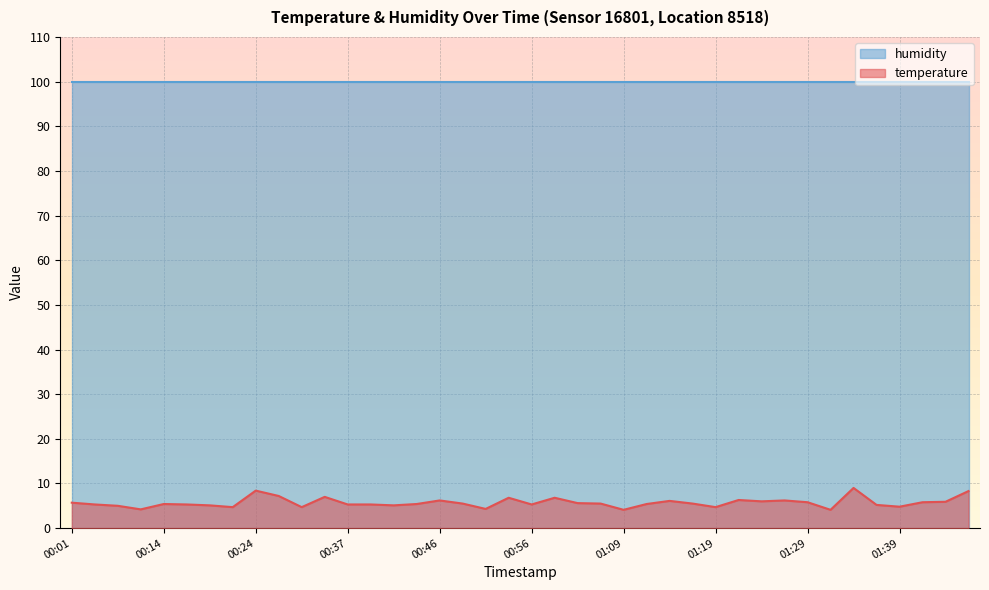

Does the chart display data point markers on the line(s)?

No